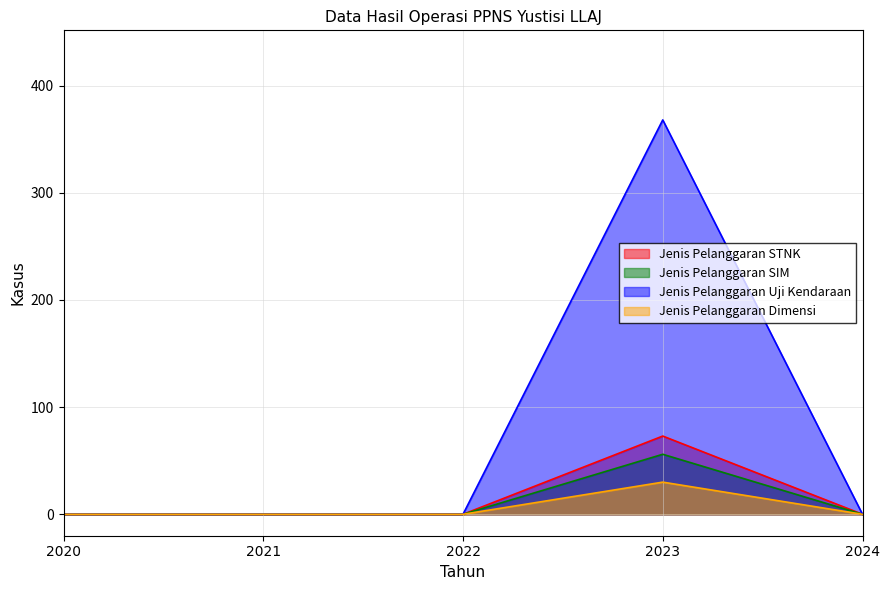

Between 2020 and 2021, which is larger?

2020